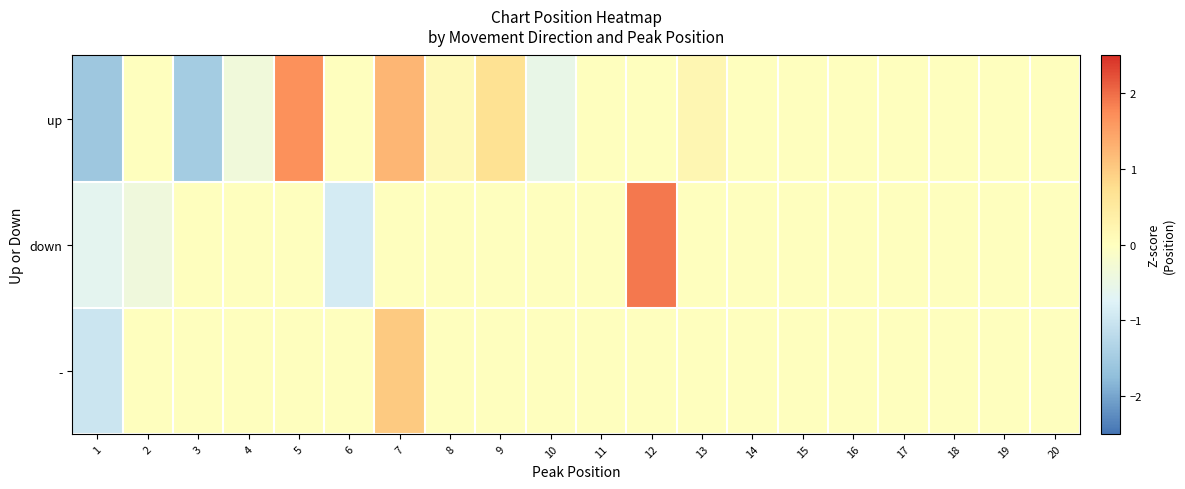

At 13, list the series in order from largest to smallest.

up, down, -